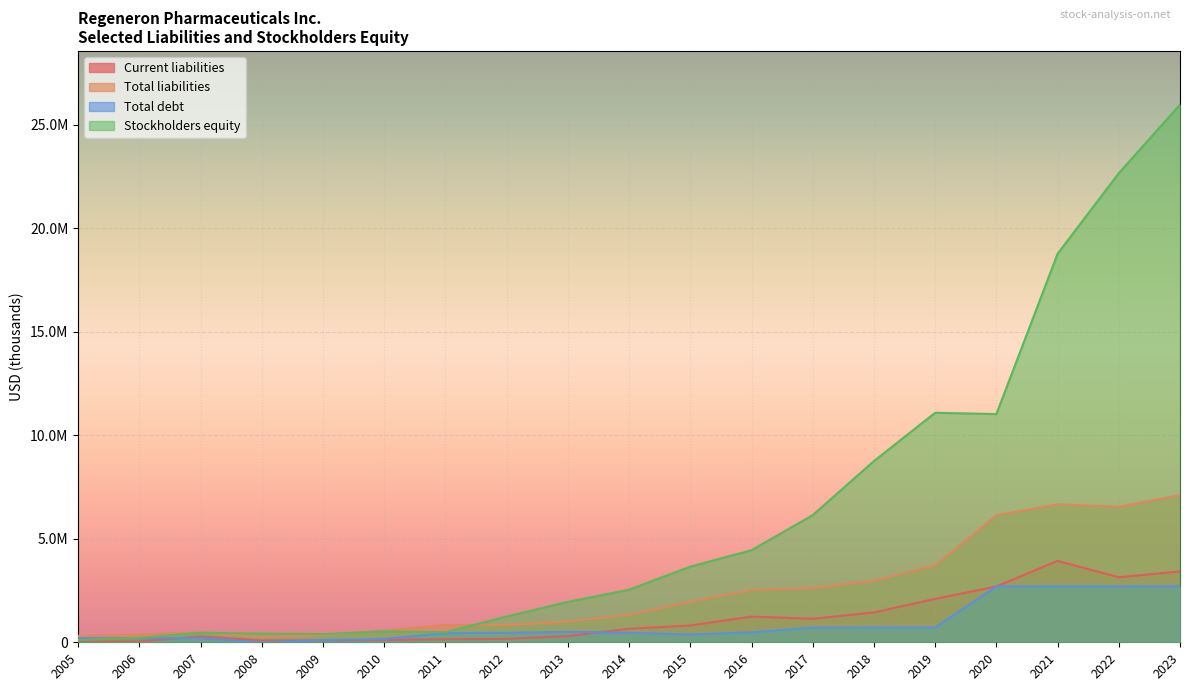

What is the value of the Total liabilities point at the 16th from the left?

6138000